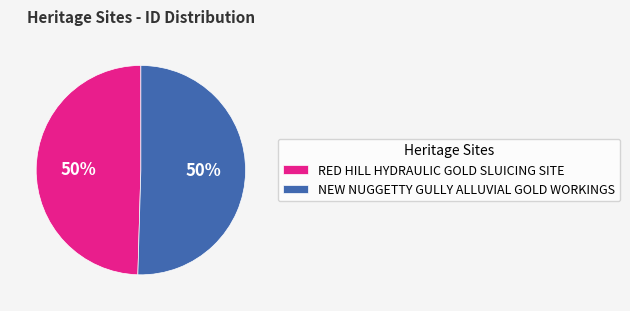

To the nearest percent, what is the combined percentage of RED HILL HYDRAULIC GOLD SLUICING SITE and NEW NUGGETTY GULLY ALLUVIAL GOLD WORKINGS?

100%